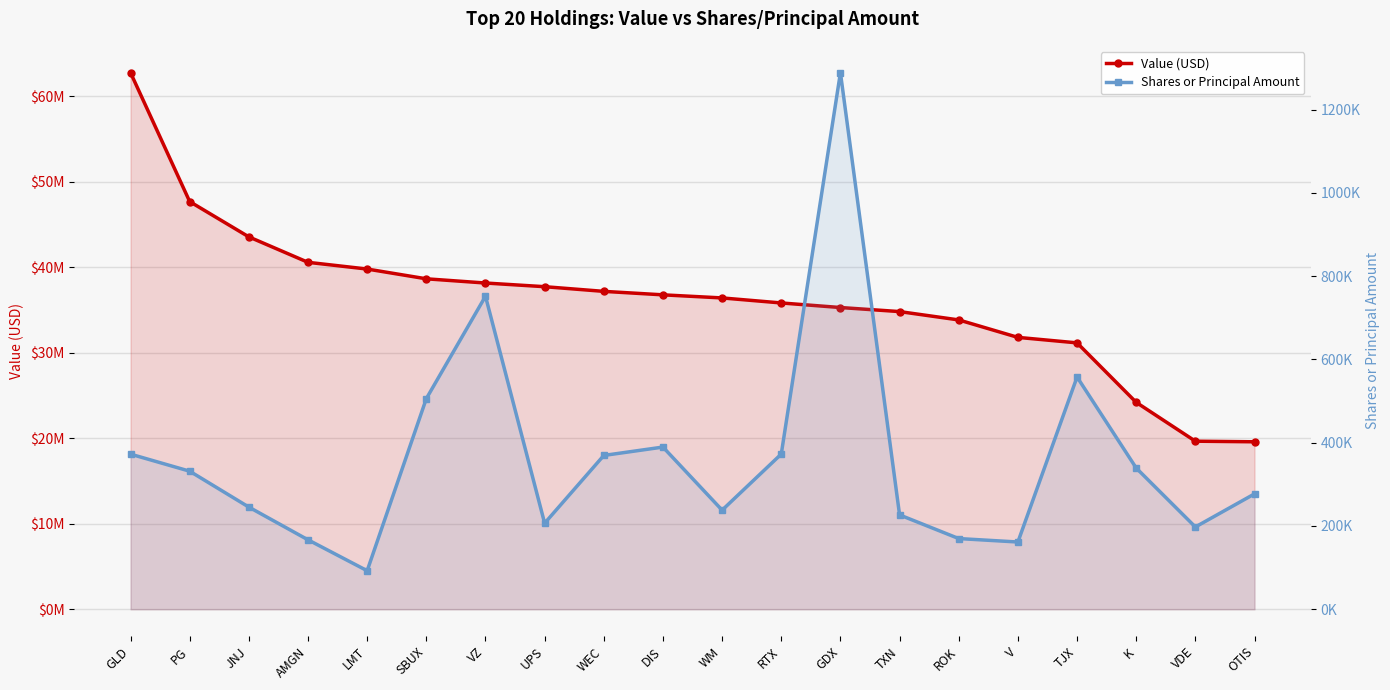

What is the label of the 15th point from the right?

SBUX